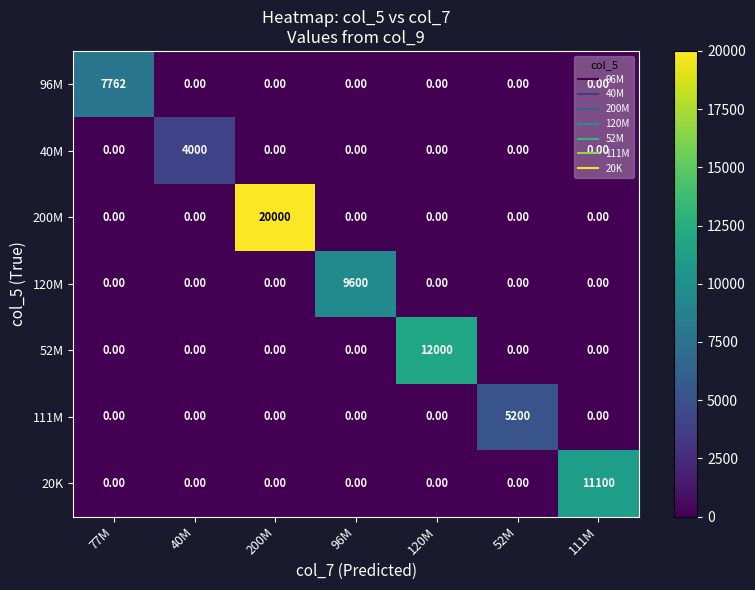

At which category is the sum across all series the highest?

200M